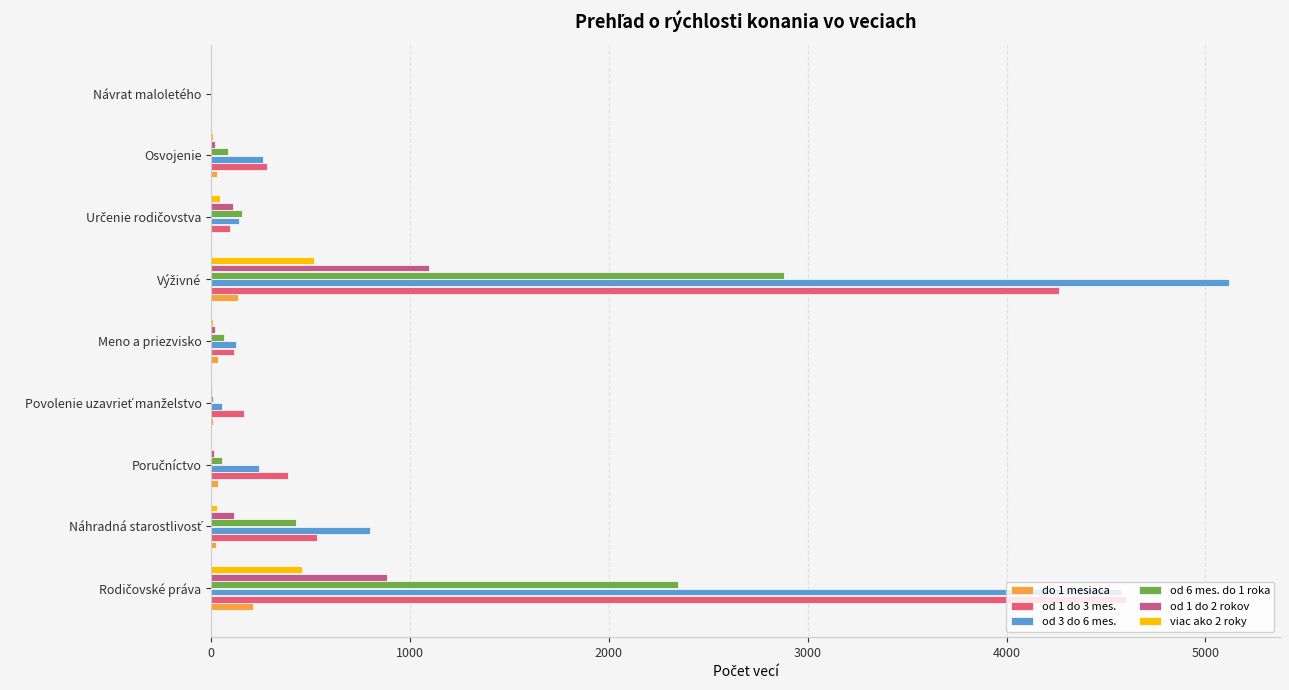

What is the greatest value displayed?

5119